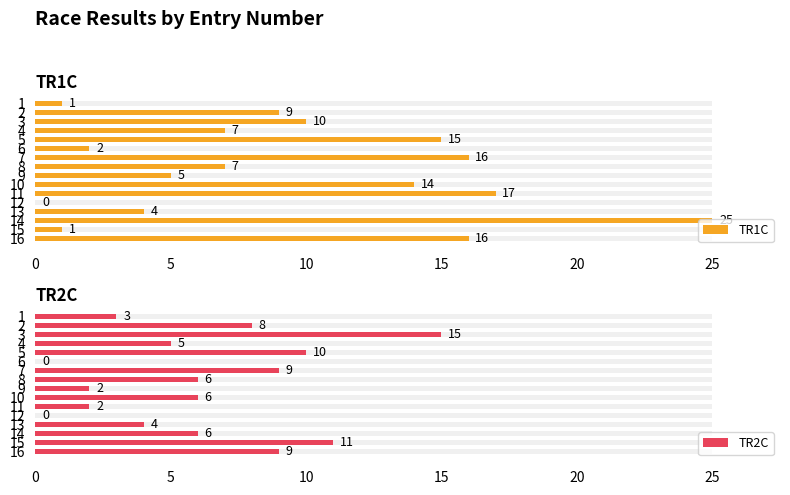

What is the highest value of the TR2C series?

15